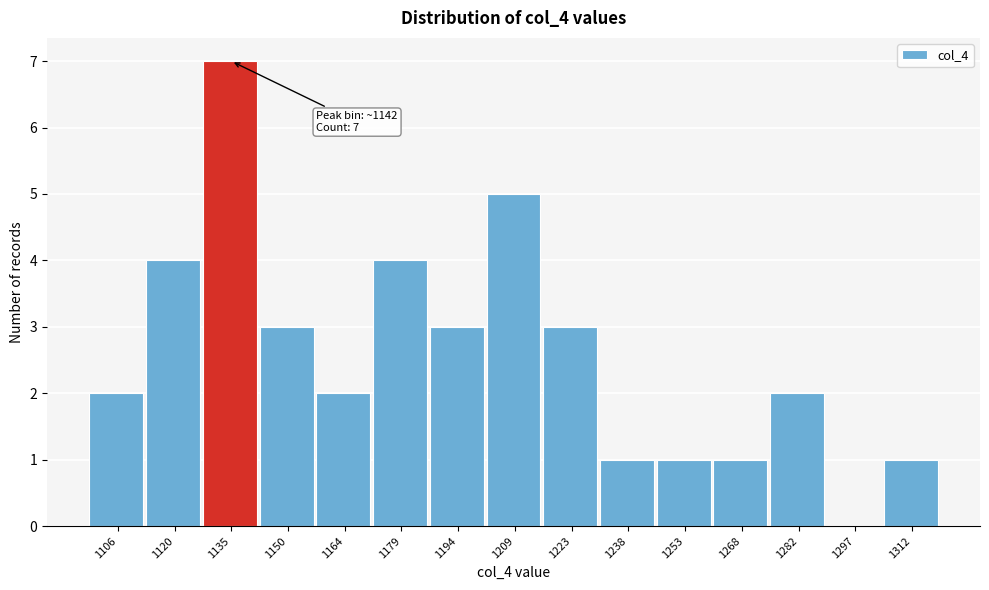

Reading right to left, list all the values displayed in this chart.

1312=1	1297=0	1282=2	1268=1	1253=1	1238=1	1223=3	1209=5	1194=3	1179=4	1164=2	1150=3	1135=7	1120=4	1106=2